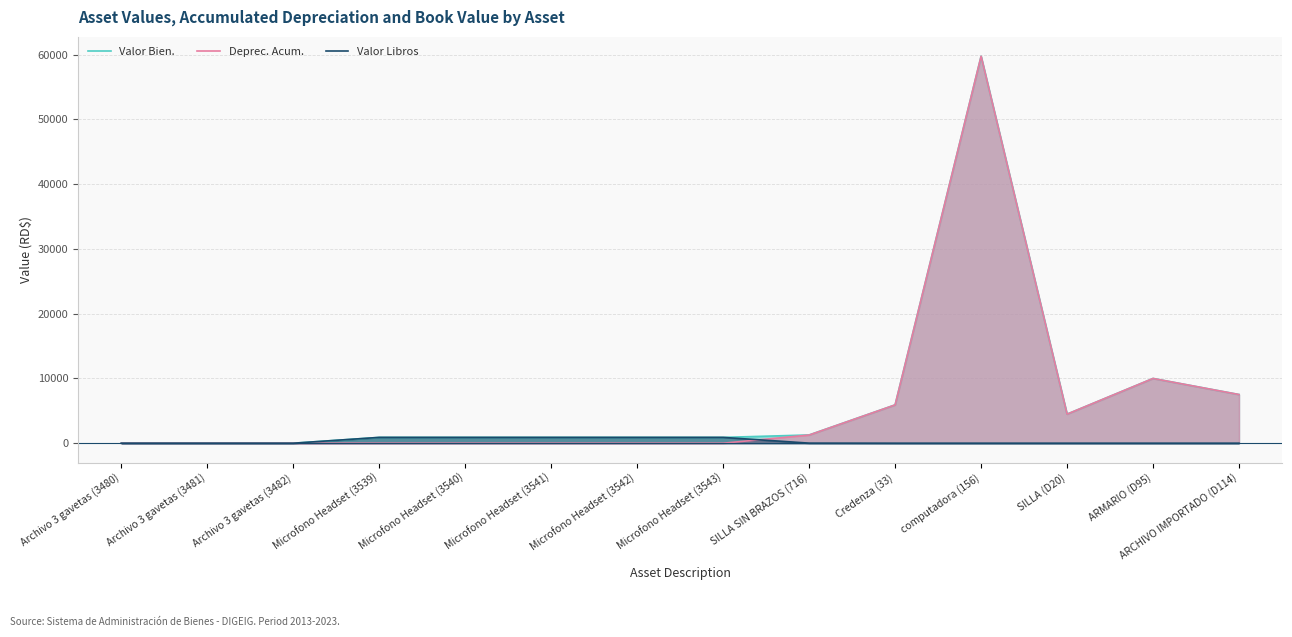

How many categories are shown in the chart?

14